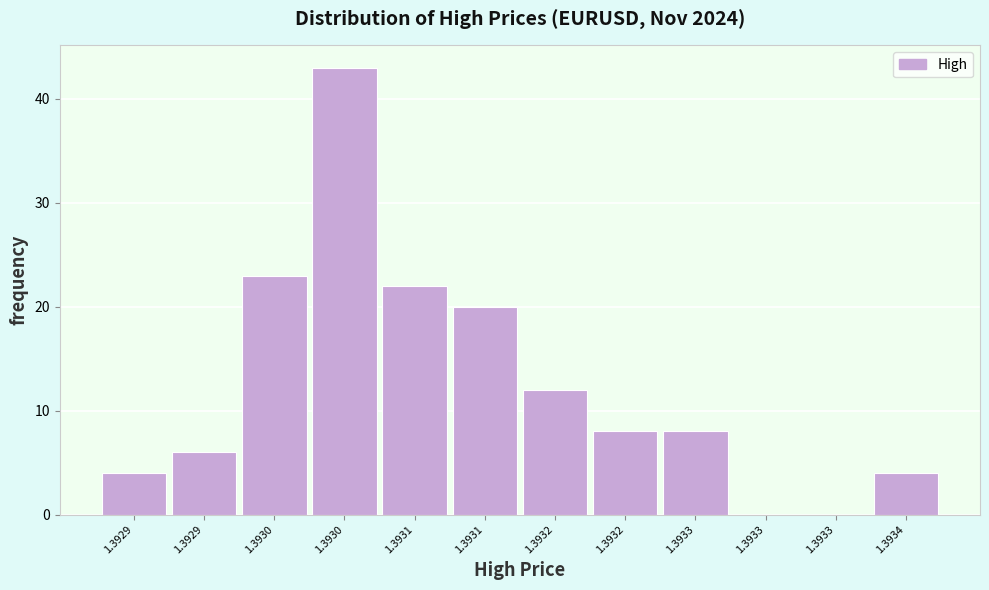

How many data points does each series have?

12